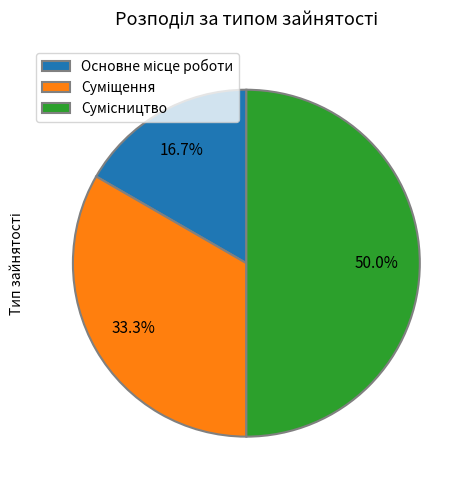

Which has a higher value, Сумісництво or Основне місце роботи?

Сумісництво